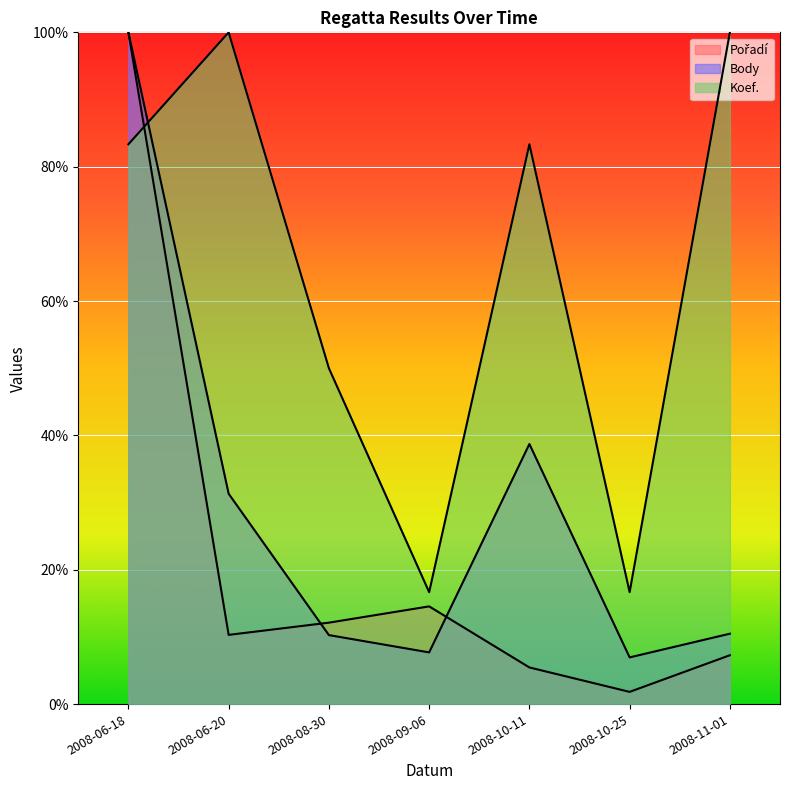

What is the label of the 5th point from the left?

2008-10-11